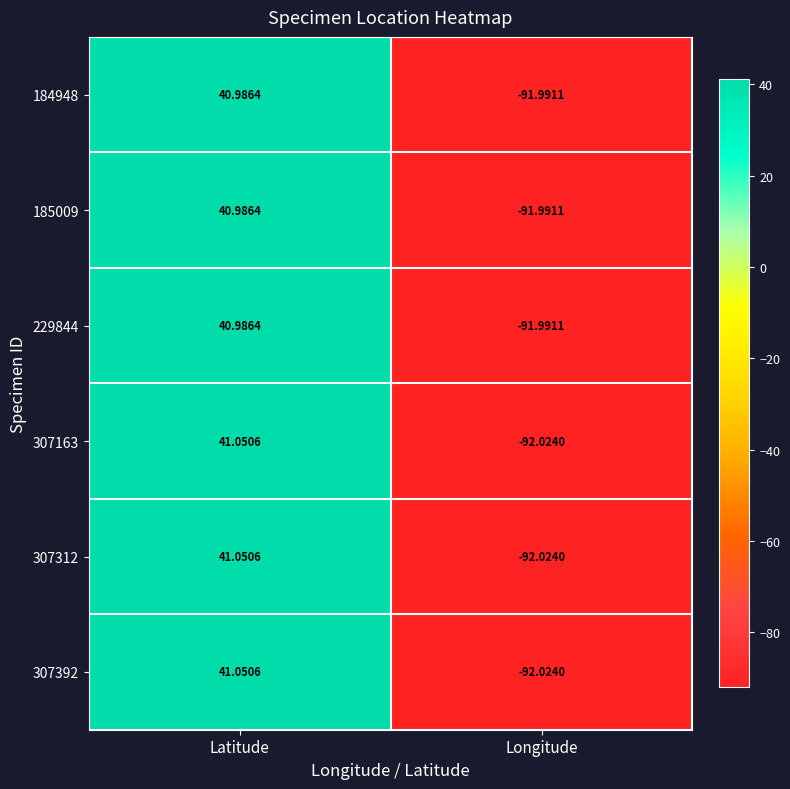

Which category has the lowest value in the 185009 series?

Longitude